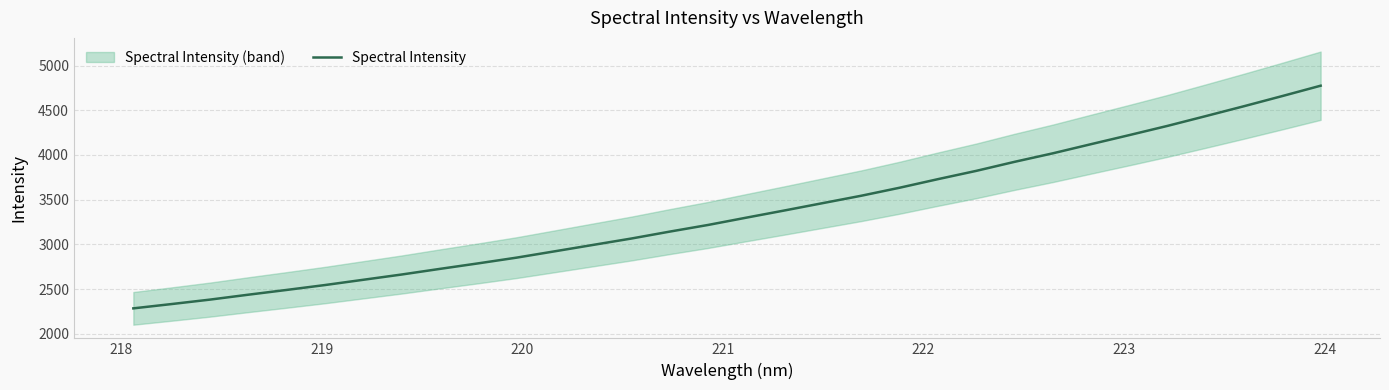

Reading left to right, list all the values displayed in this chart.

2284.9	2333.2	2382.8	2437.8	2491.0	2545.8	2604.7	2663.5	2726.6	2788.4	2852.3	2923.4	2994.9	3066.3	3143.7	3218.0	3299.7	3380.3	3462.6	3544.7	3634.1	3730.0	3822.6	3923.5	4018.7	4121.2	4222.6	4325.9	4435.2	4546.0	4659.4	4774.9